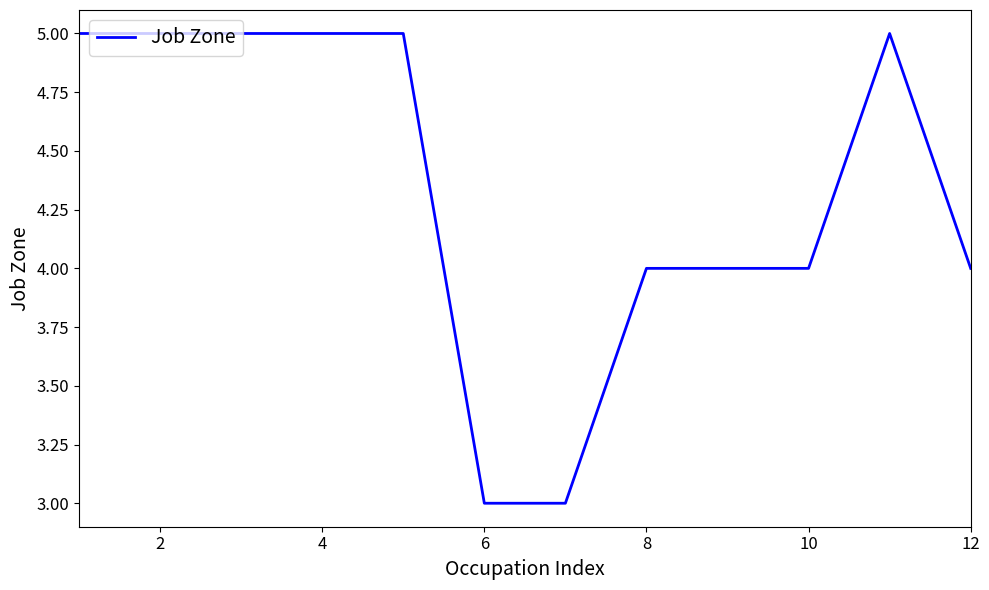

What is the maximum value shown in the chart?

5